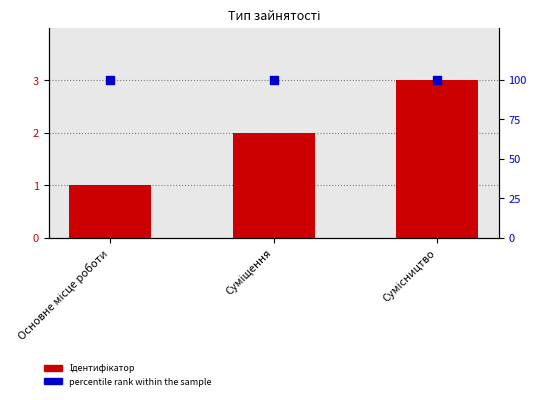

At how many categories does at least one series exceed 35?

3